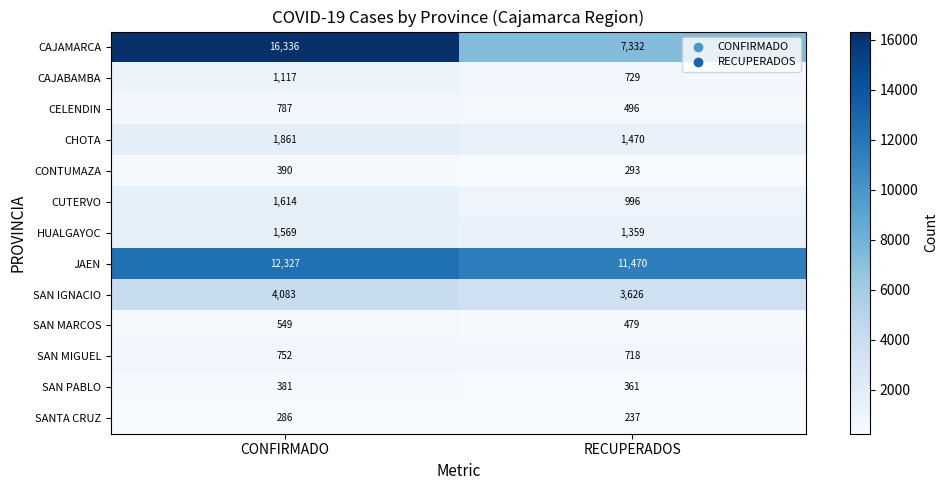

Reading right to left, extract all data points from this chart.

CAJAMARCA: 7332	16336
CAJABAMBA: 729	1117
CELENDIN: 496	787
CHOTA: 1470	1861
CONTUMAZA: 293	390
CUTERVO: 996	1614
HUALGAYOC: 1359	1569
JAEN: 11470	12327
SAN IGNACIO: 3626	4083
SAN MARCOS: 479	549
SAN MIGUEL: 718	752
SAN PABLO: 361	381
SANTA CRUZ: 237	286